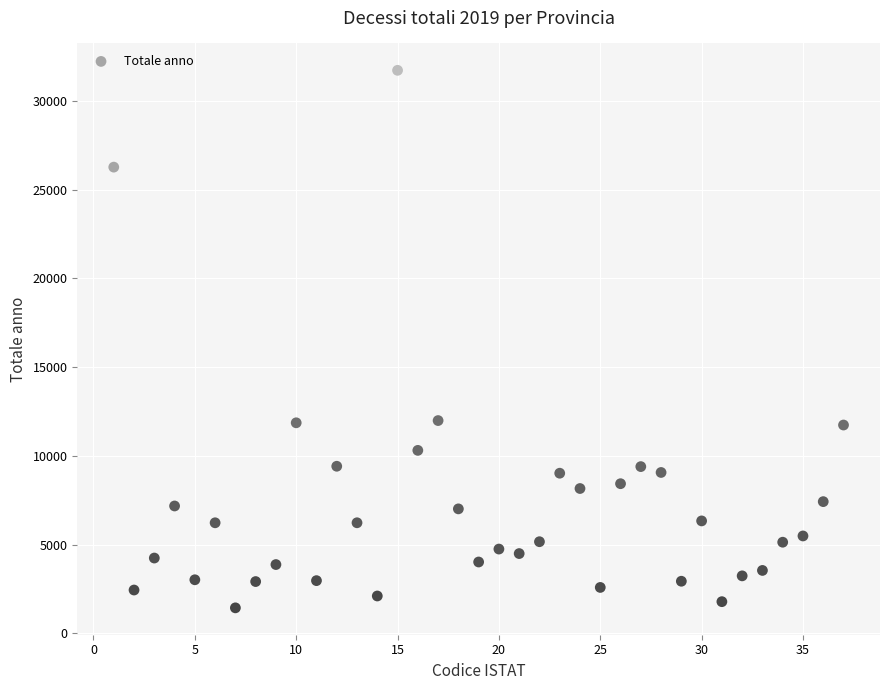

What is the range of Y values (max minus min)?

30283